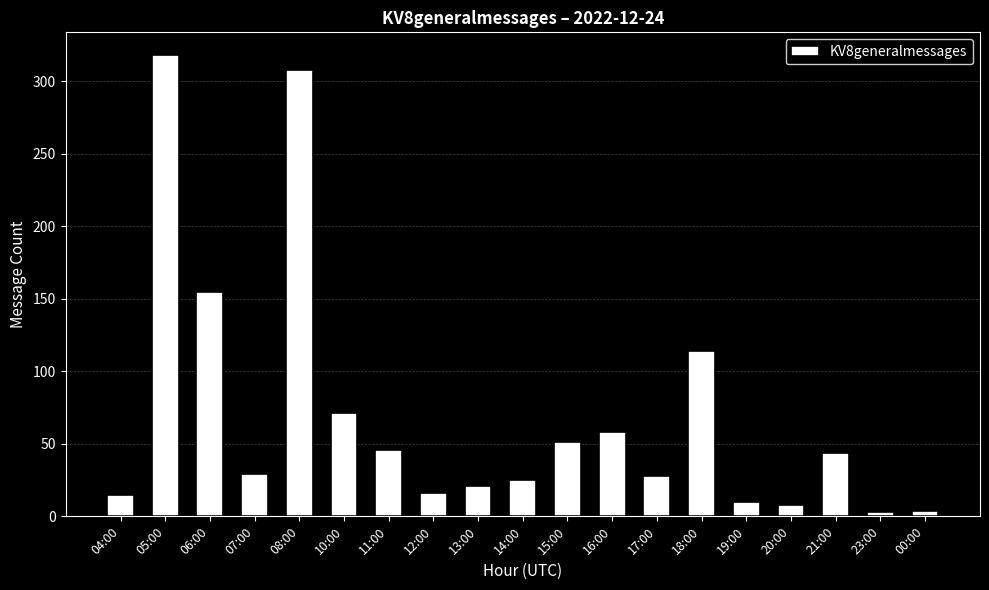

What is the ratio of the value at 07:00 to the value at 16:00?

0.5